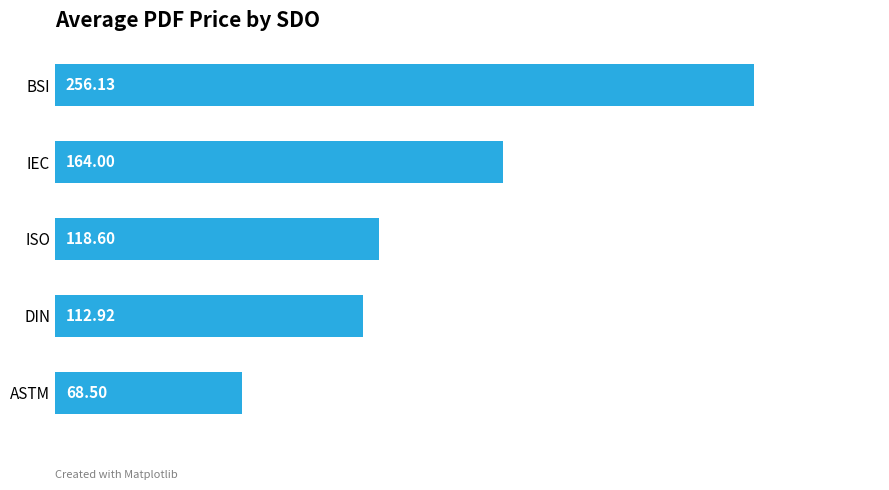

Which has a higher value, DIN or ASTM?

DIN